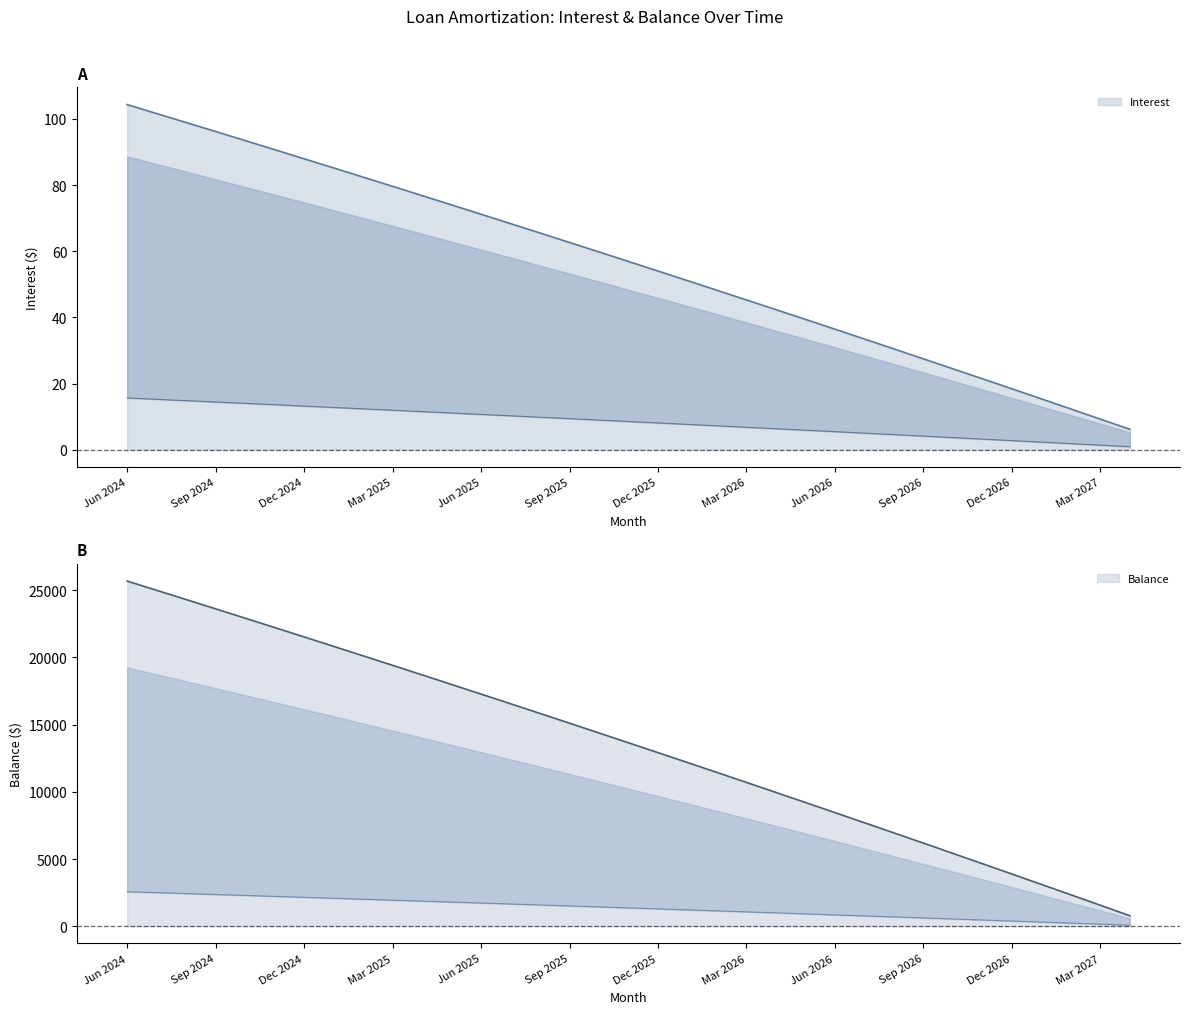

What is the maximum value for Interest?

15.7